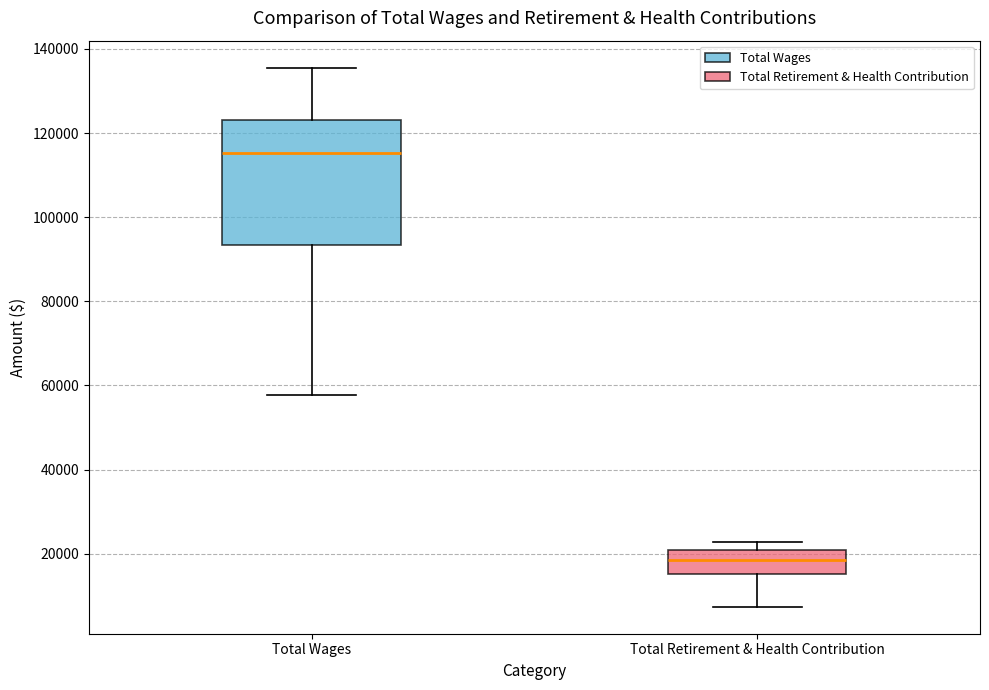

Which box has the lowest median line?

Total Retirement & Health Contribution